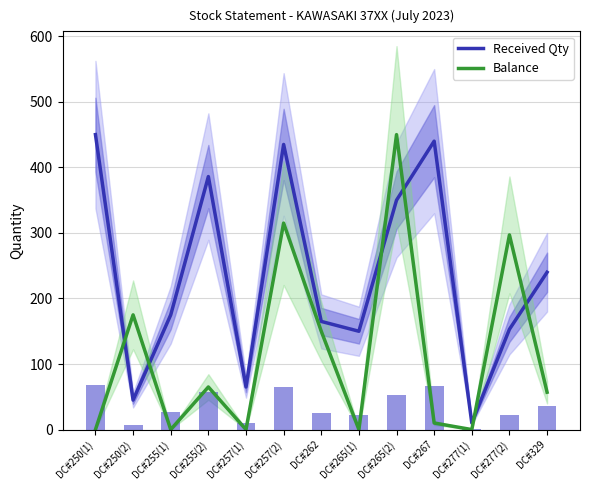

At which label is Received Qty closest to 230?

DC#329